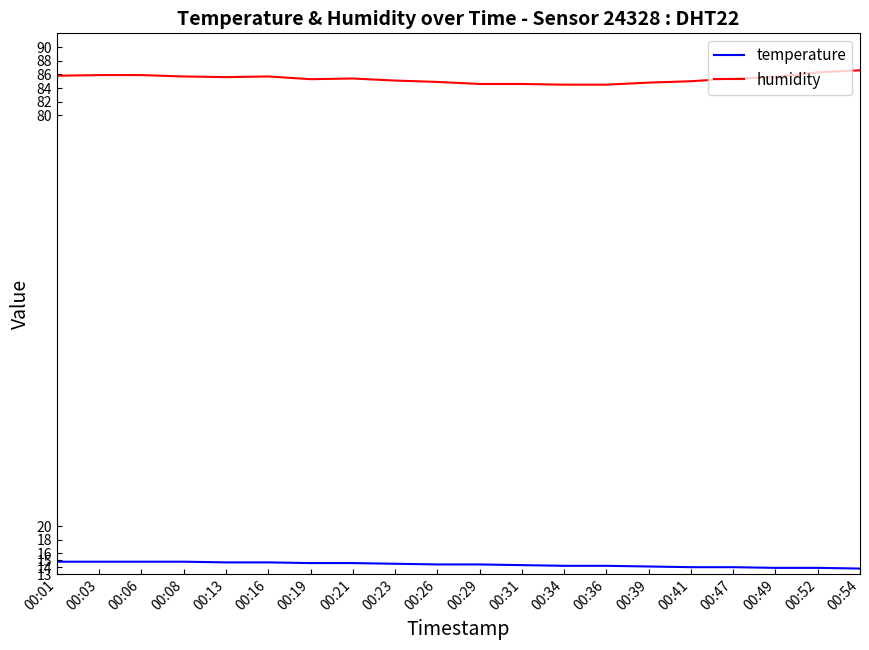

True or false: humidity and temperature cross at least once.

False